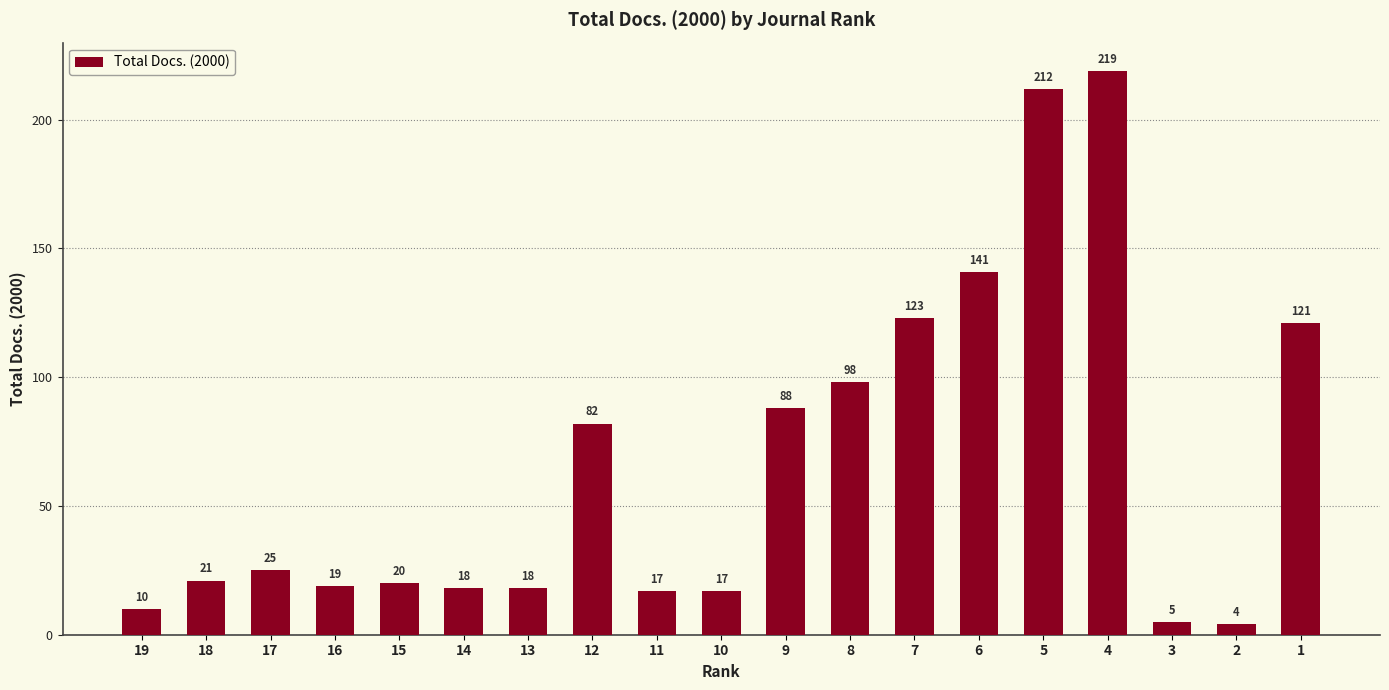

What is the sum of the values at 17 and 16?

44